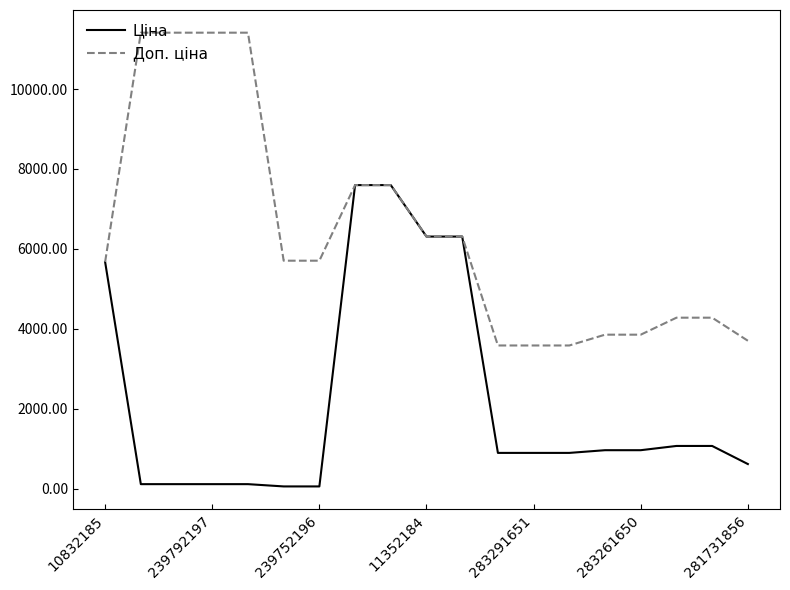

What is the maximum value shown in the chart?

11410.0